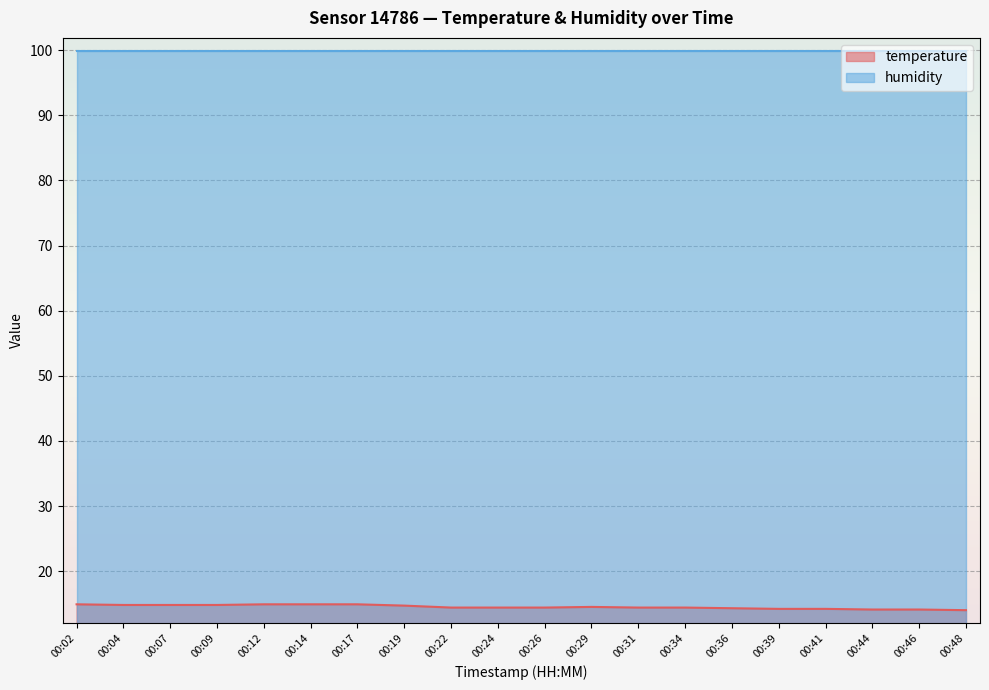

How many lines are shown in the chart?

2